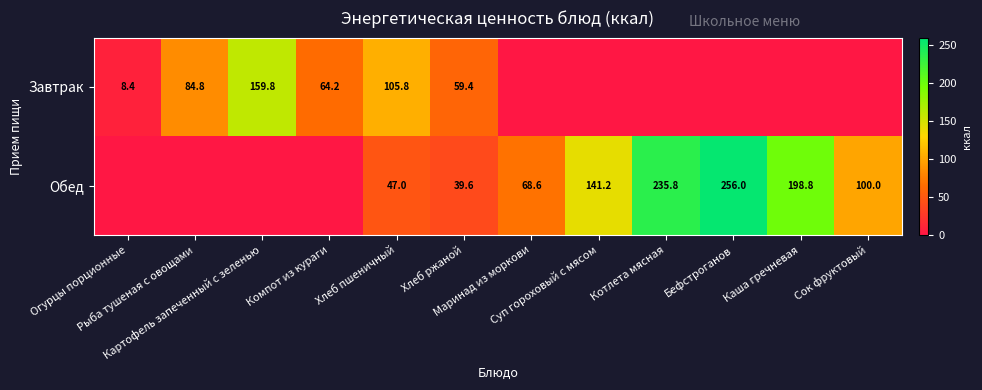

At which label is Завтрак closest to 79?

Рыба тушеная с овощами